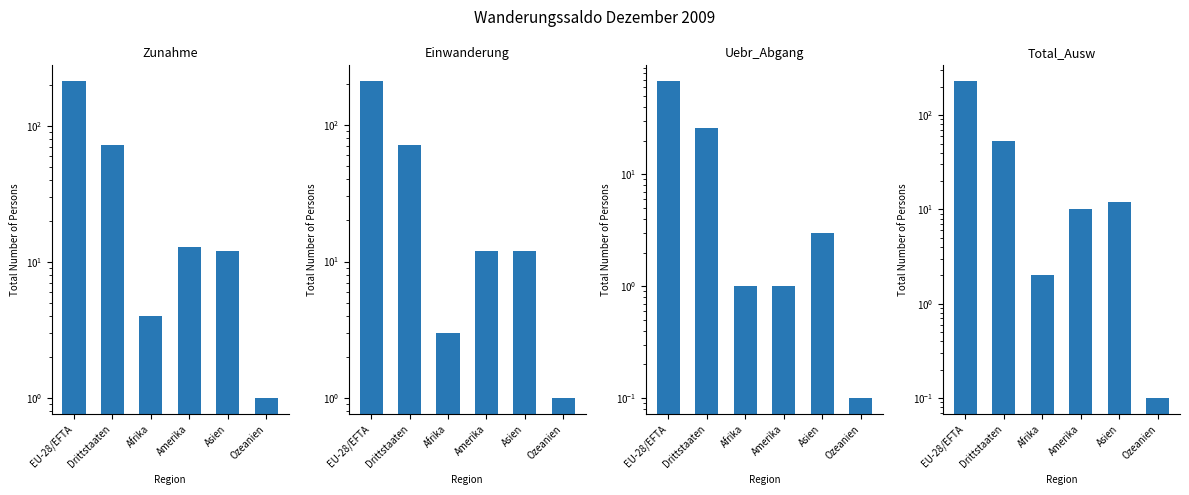

Count the number of categories in the chart.

6